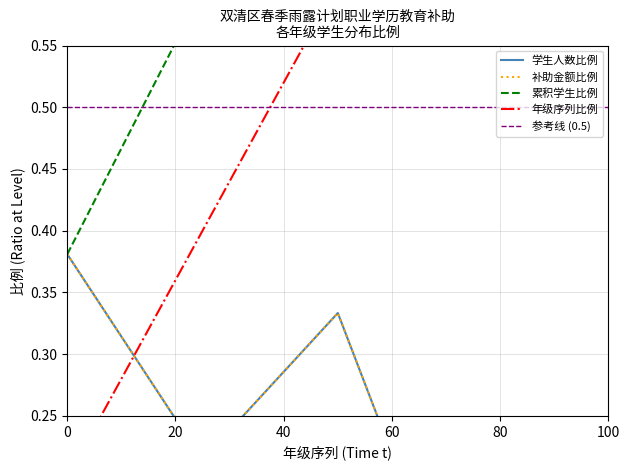

Between 40 and 20, which is larger?

40